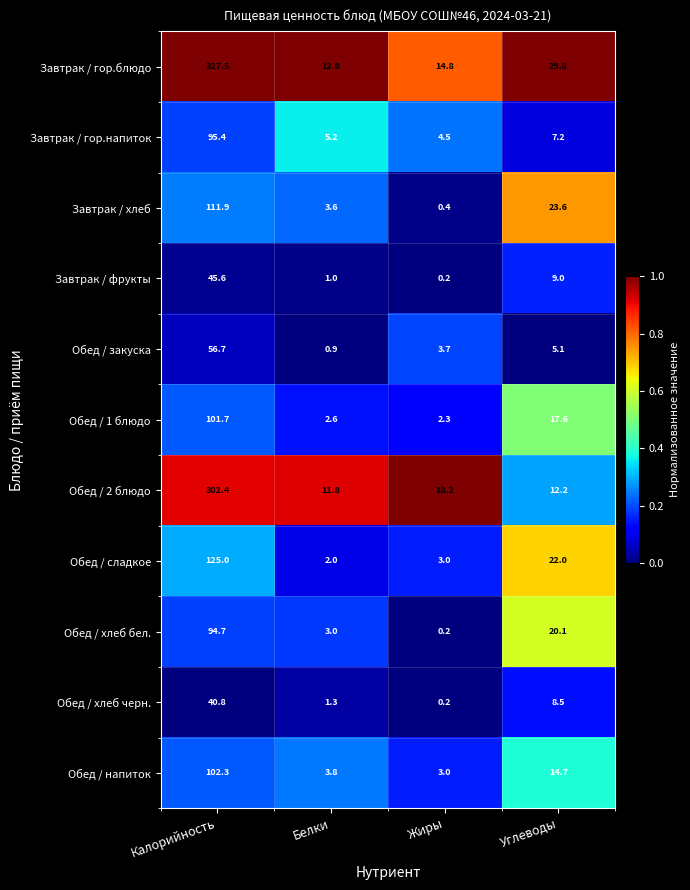

At which category is the sum across all series the highest?

Калорийность